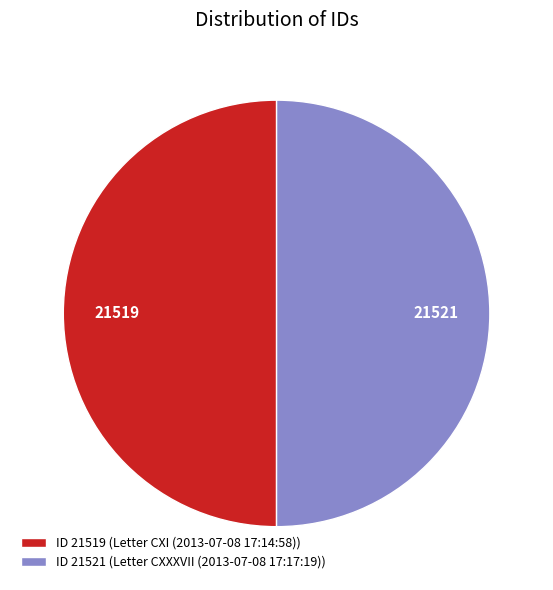

Do ID 21519 (Letter CXI (2013-07-08 17:14:58)) and ID 21521 (Letter CXXXVII (2013-07-08 17:17:19)) together represent more than half of the pie?

Yes